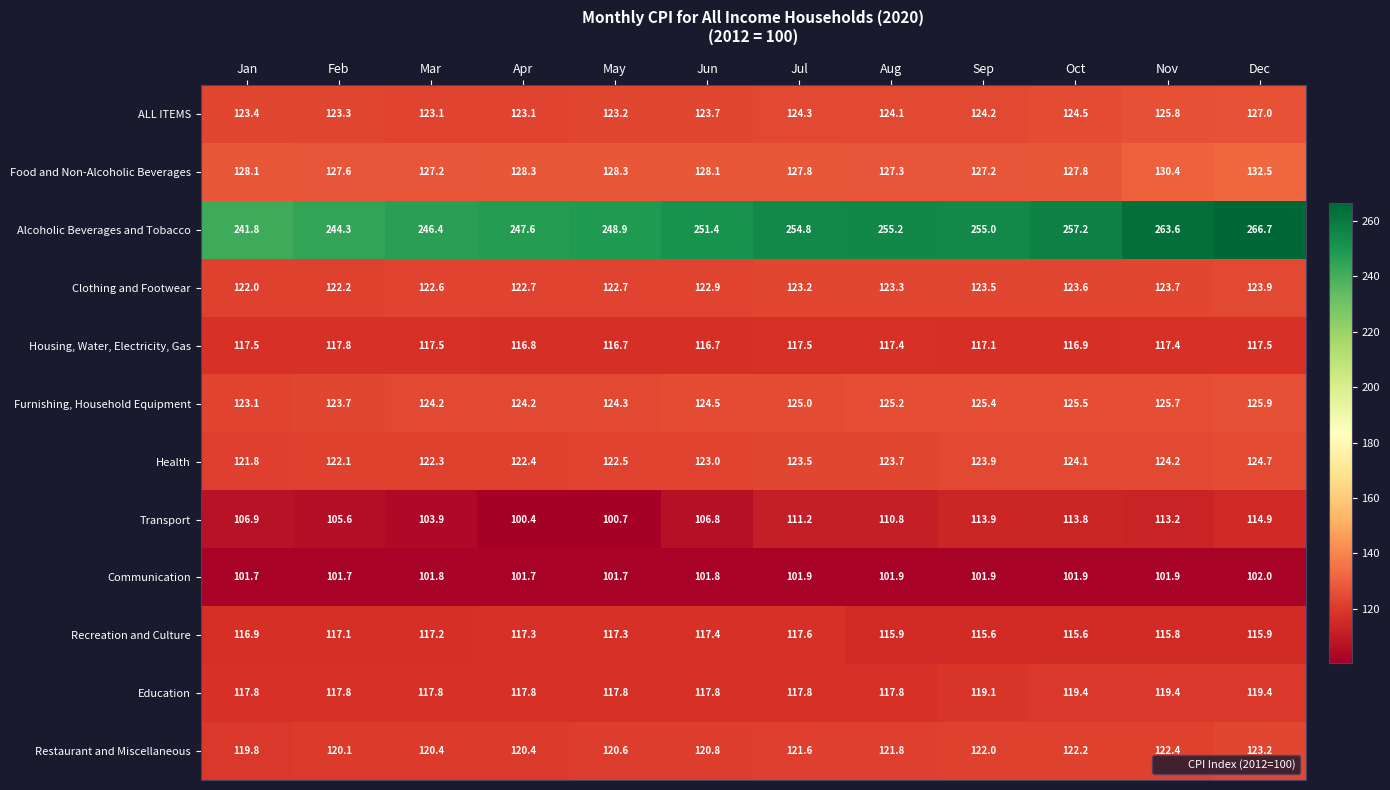

Is it true that Recreation and Culture equals 115.9 at Aug?

True